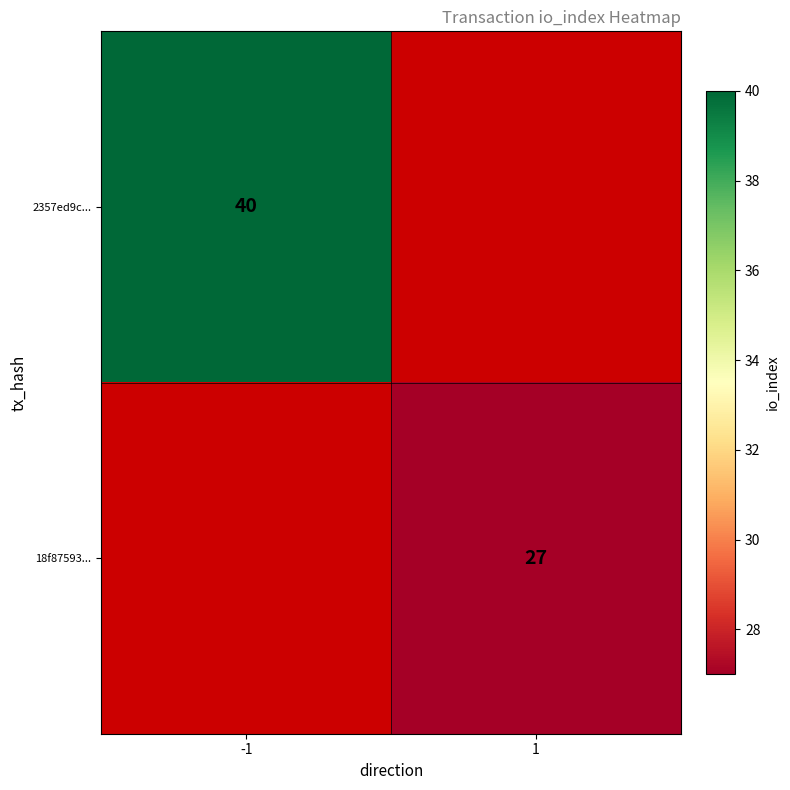

The 18f87593... series shows 27 at 1. True or false?

True